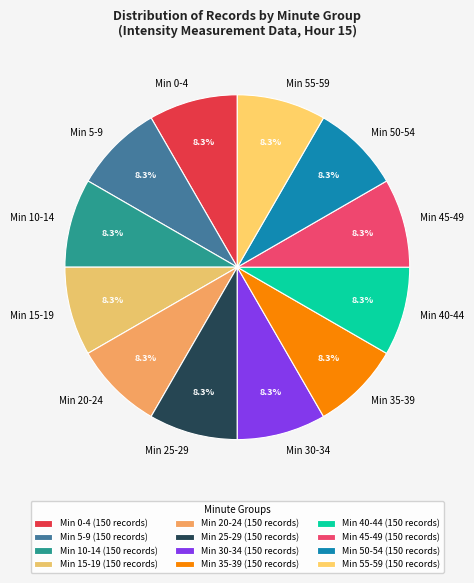

Do Min 0-4 and Min 10-14 together represent more than half of the pie?

No